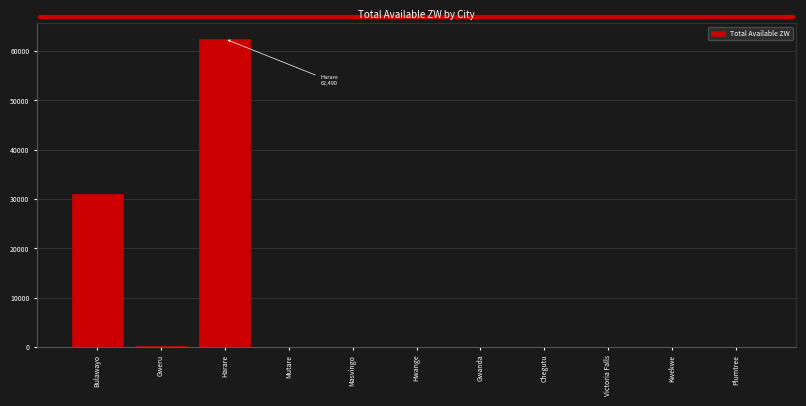

Which category has the highest value across all series?

Harare